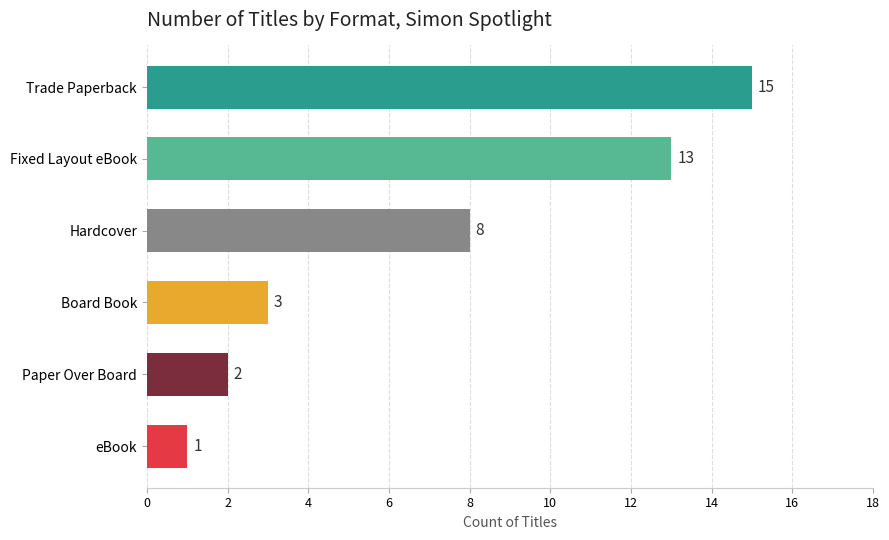

How many data points are above 8?

2